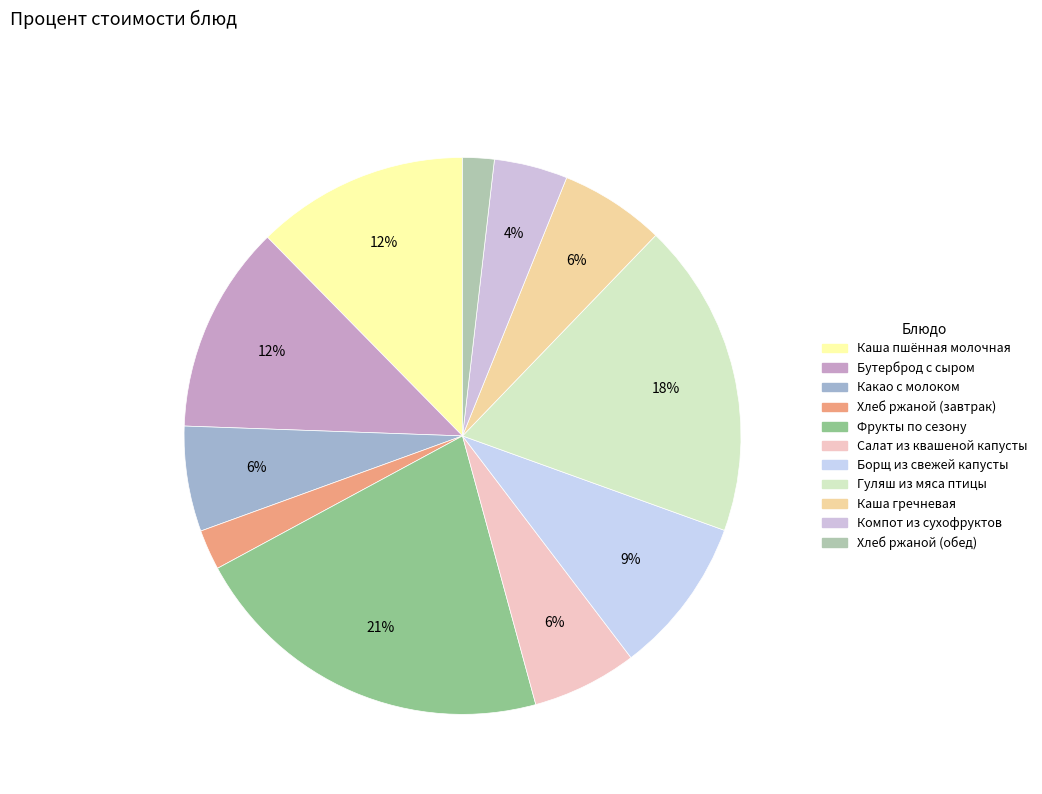

To the nearest percent, what portion does Каша пшённая молочная represent?

12%